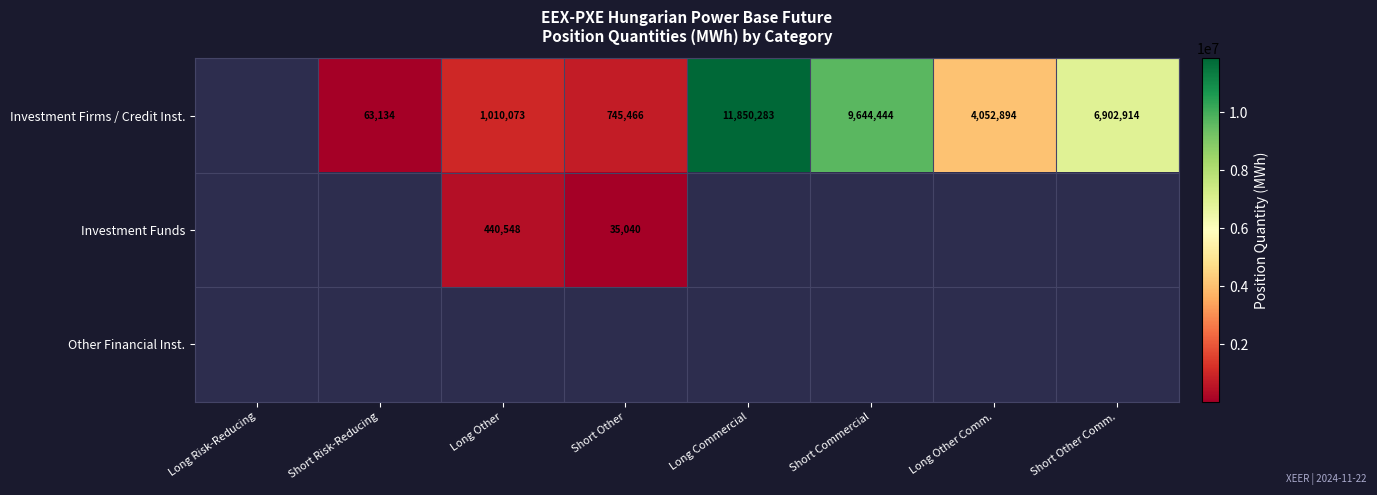

What is the difference between the Investment Firms / Credit Inst. values at Short Commercial and Long Commercial?

2205839